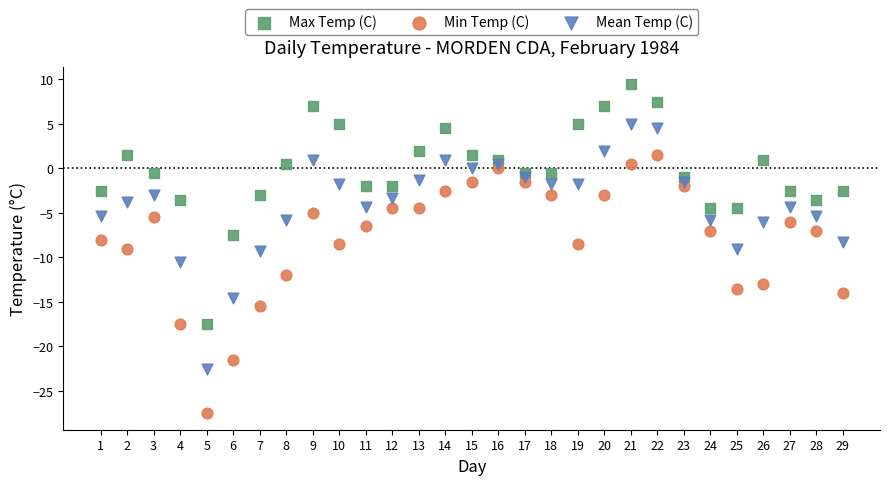

Which series has the largest Y range (max minus min)?

Min Temp (C)